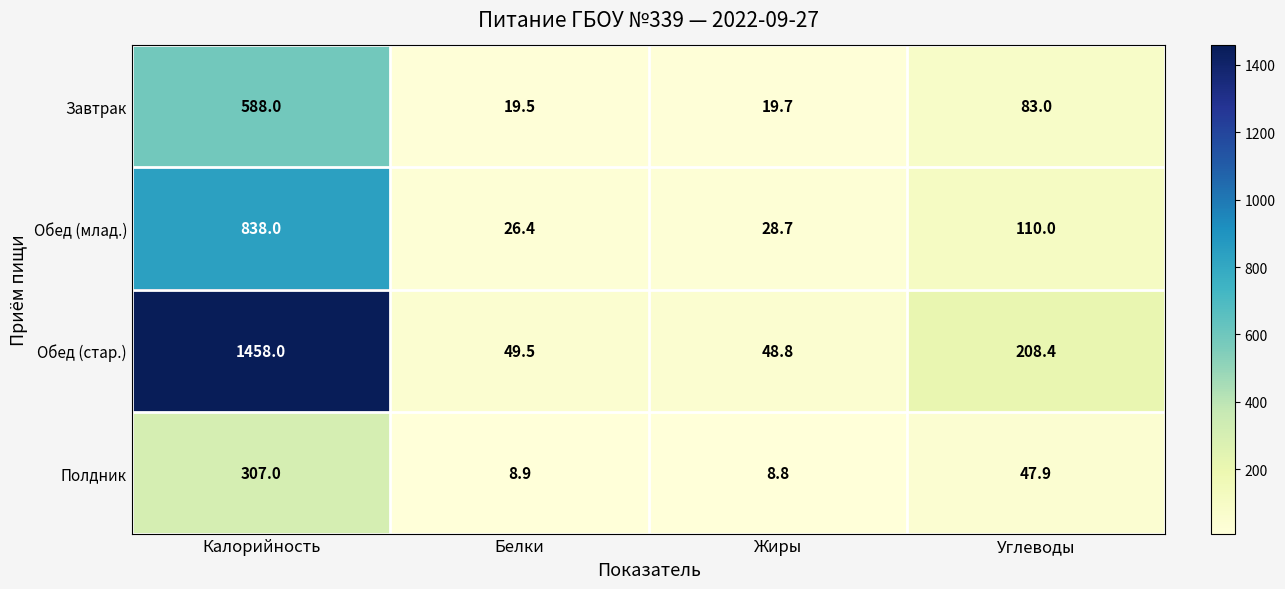

How many distinct data groups are displayed?

4